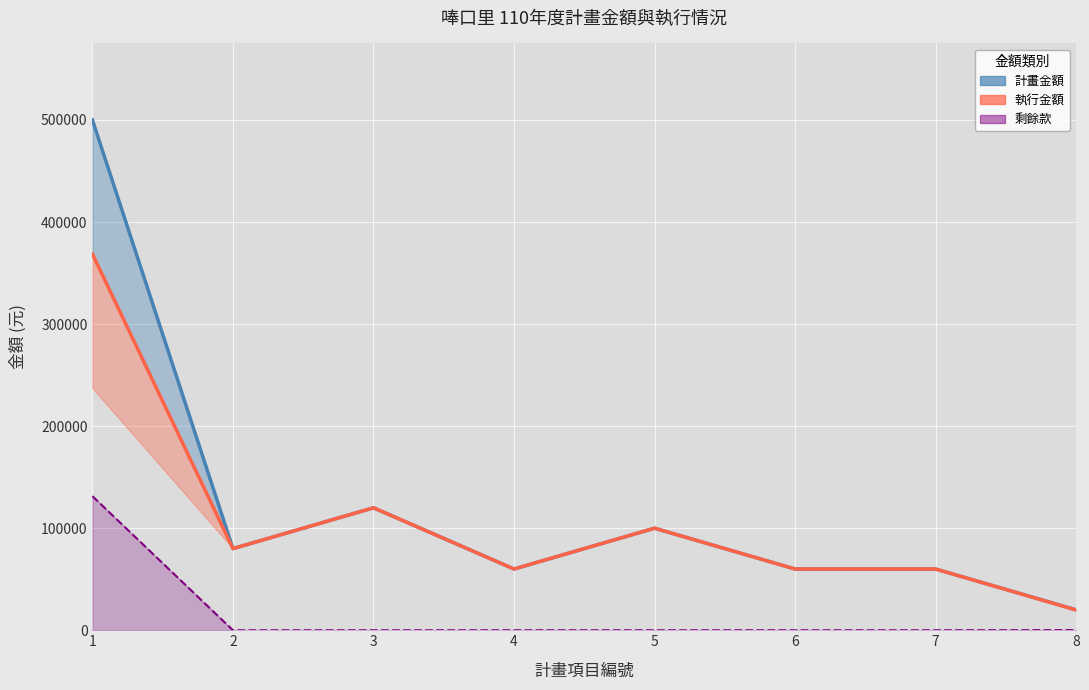

How many values in the 執行金額 series exceed 80000?

3